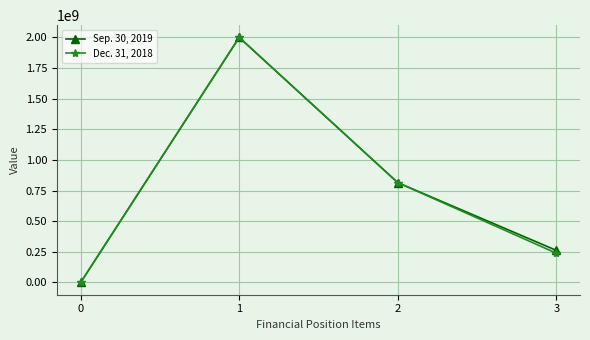

Which category has the highest value across all series?

1